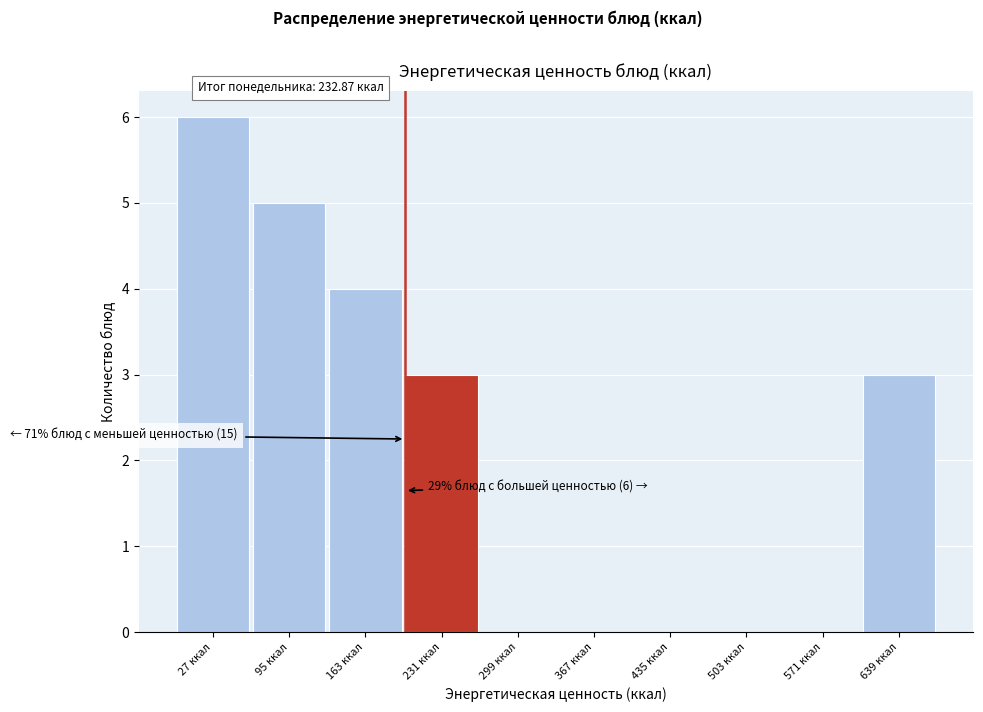

Reading left to right, what are all the values shown in this chart?

27 ккал=6	95 ккал=5	163 ккал=4	231 ккал=3	299 ккал=0	367 ккал=0	435 ккал=0	503 ккал=0	571 ккал=0	639 ккал=3